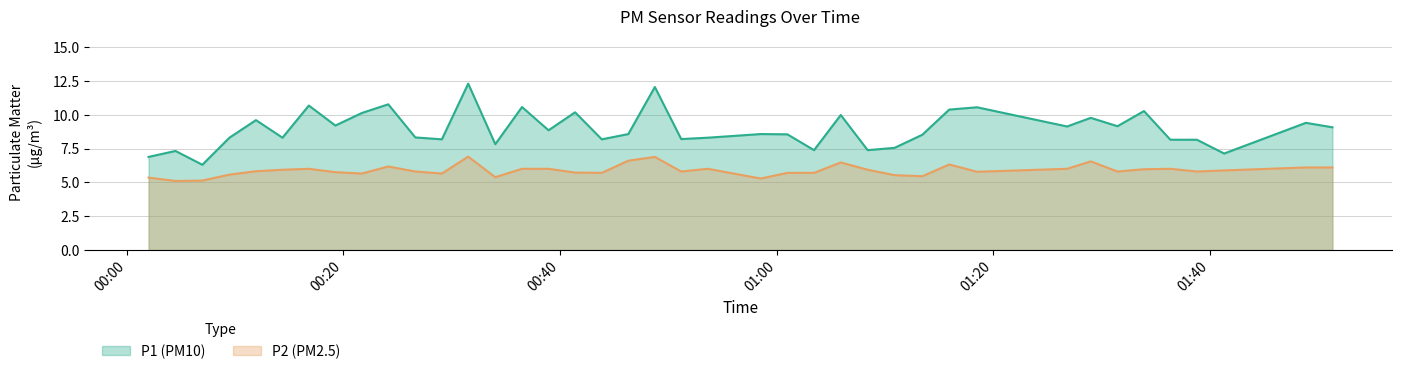

Rank the series by their maximum value, from highest to lowest.

P1 (PM10), P2 (PM2.5)